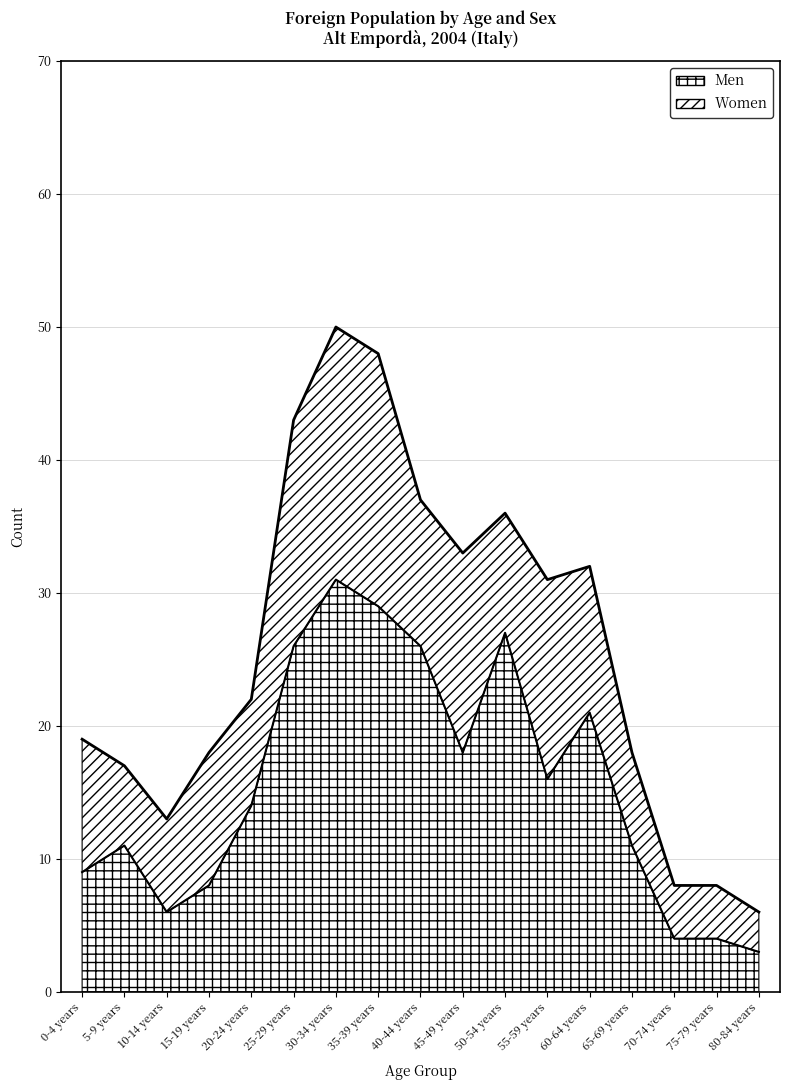

How many data points are less than 14?

8